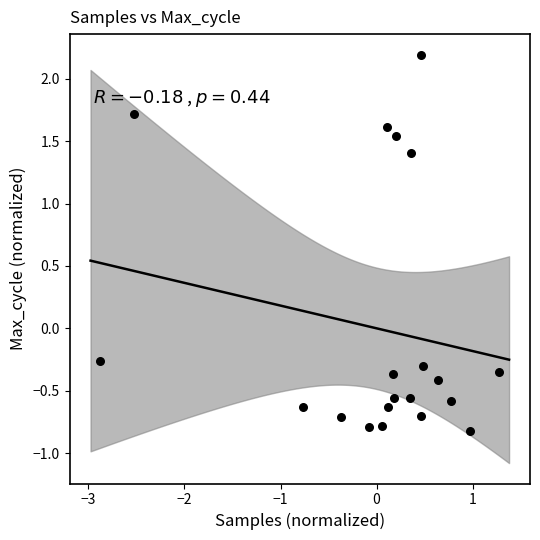

What is the range of Y values (max minus min)?

3.0